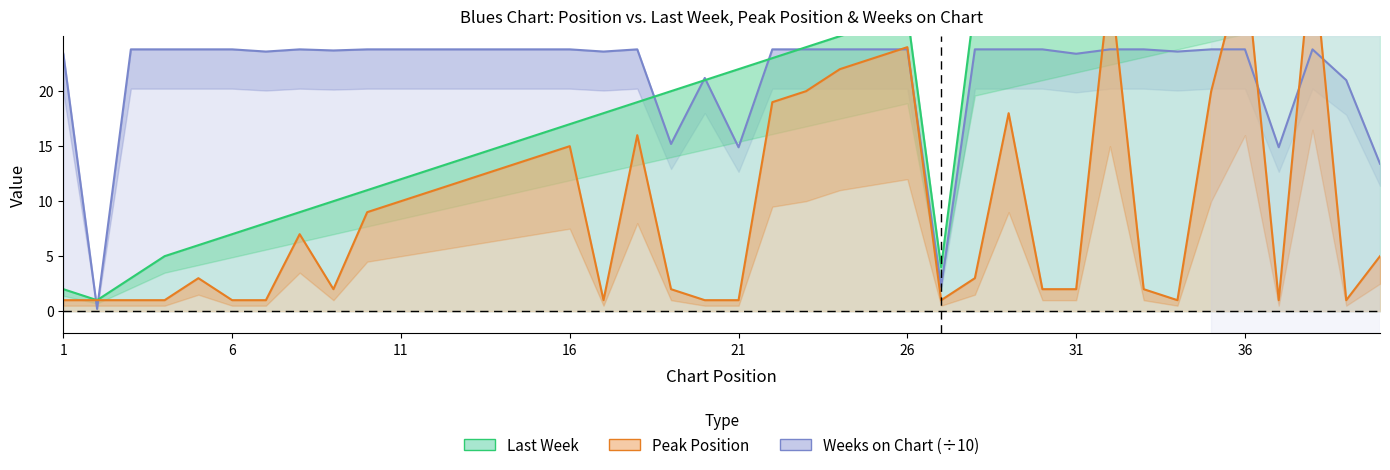

How many values in the Peak Position series are below 5?

20